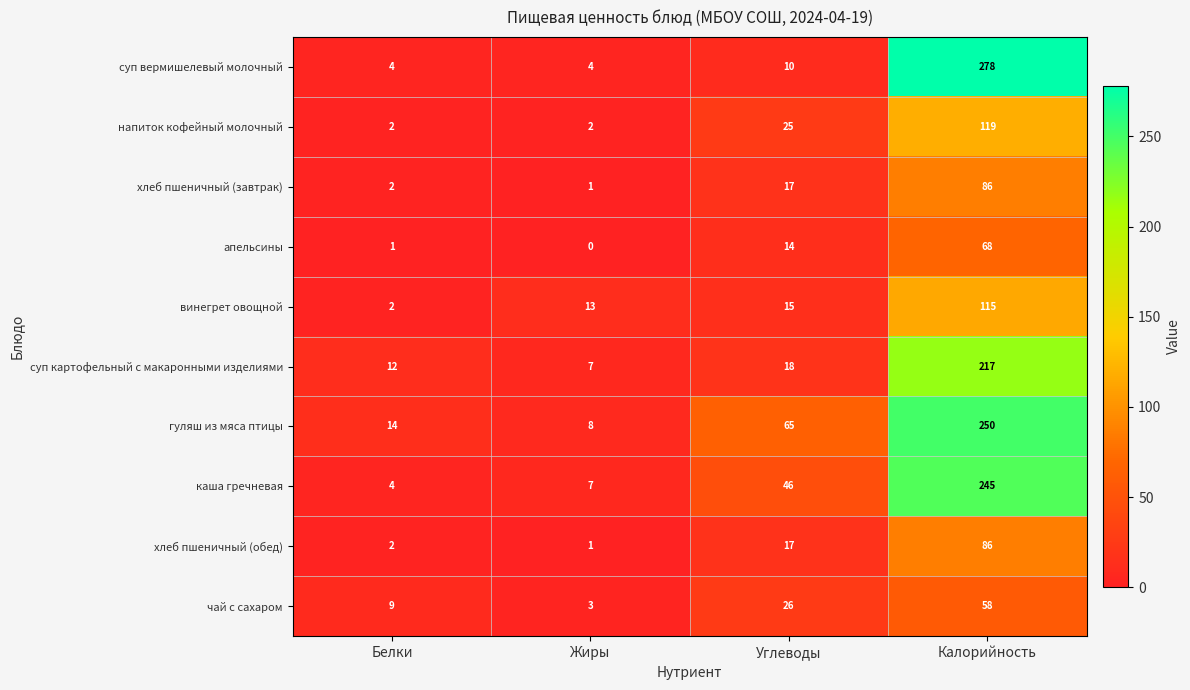

Which series changed the most between Углеводы and Калорийность?

суп вермишелевый молочный